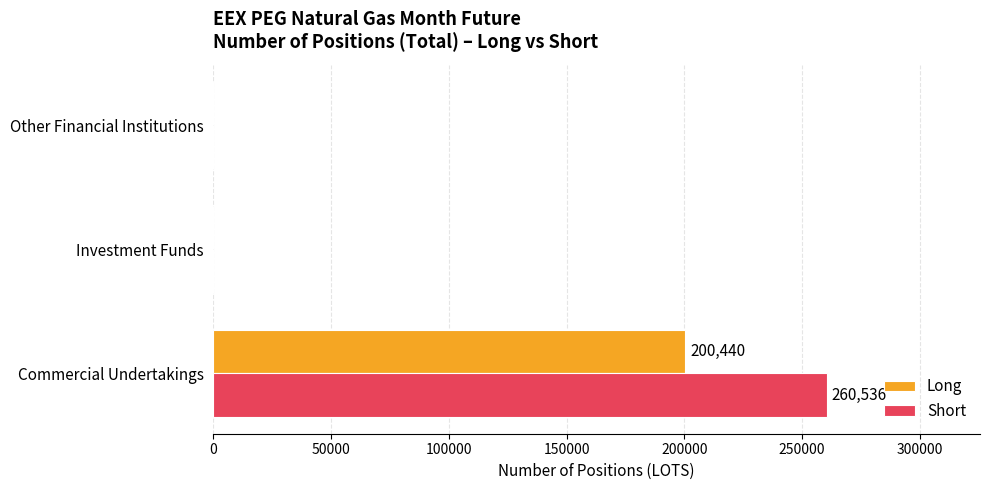

What is the sum of all Long values?

200440